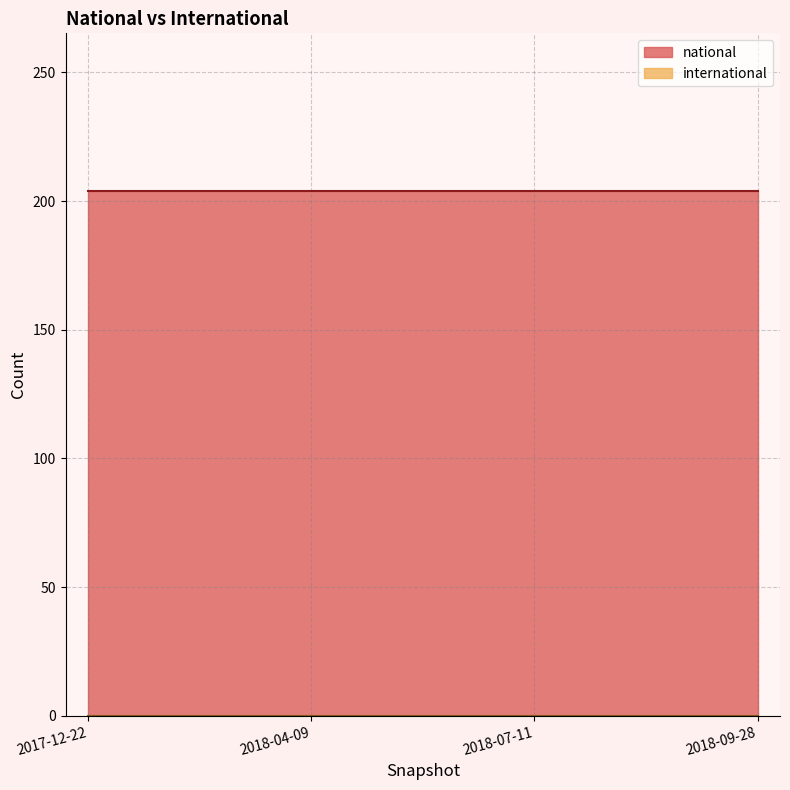

What position from the right is 2018-09-28?

1